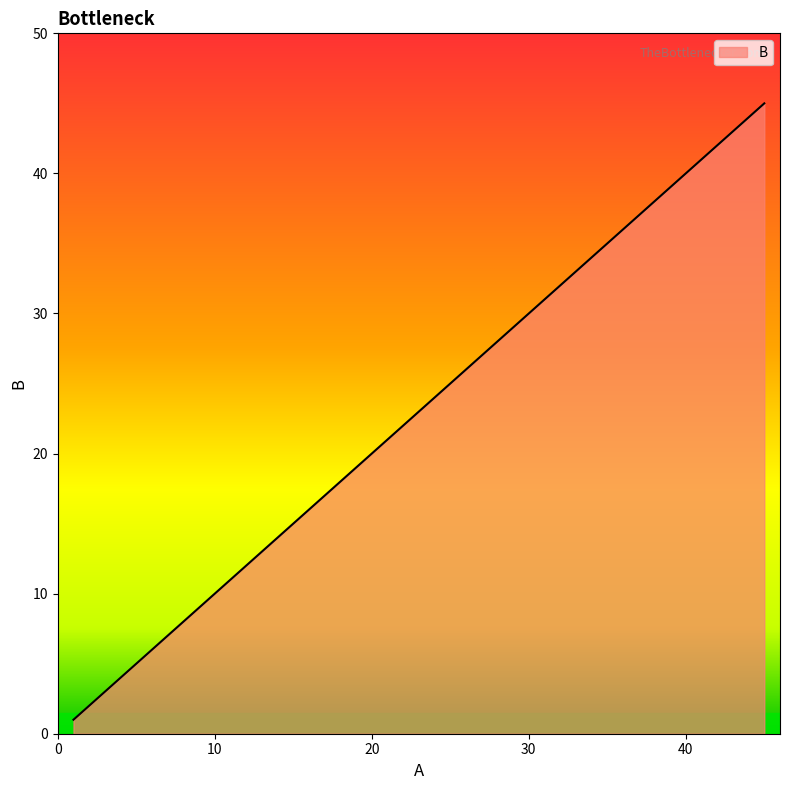

What is the maximum value shown in the chart?

45